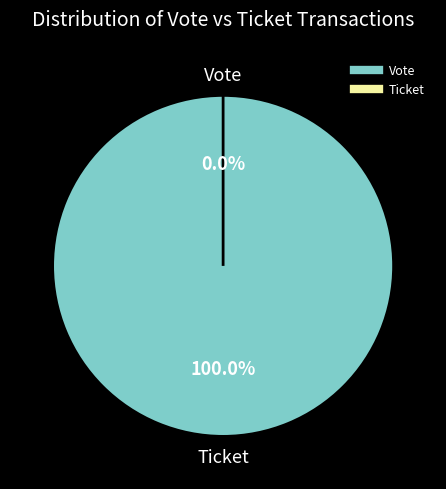

Which slice is the largest?

Vote